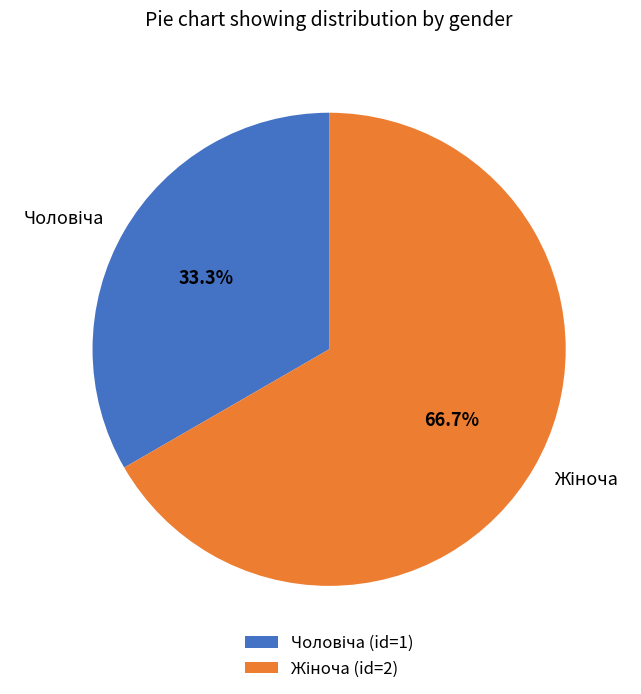

Is there a majority slice in this chart?

Yes